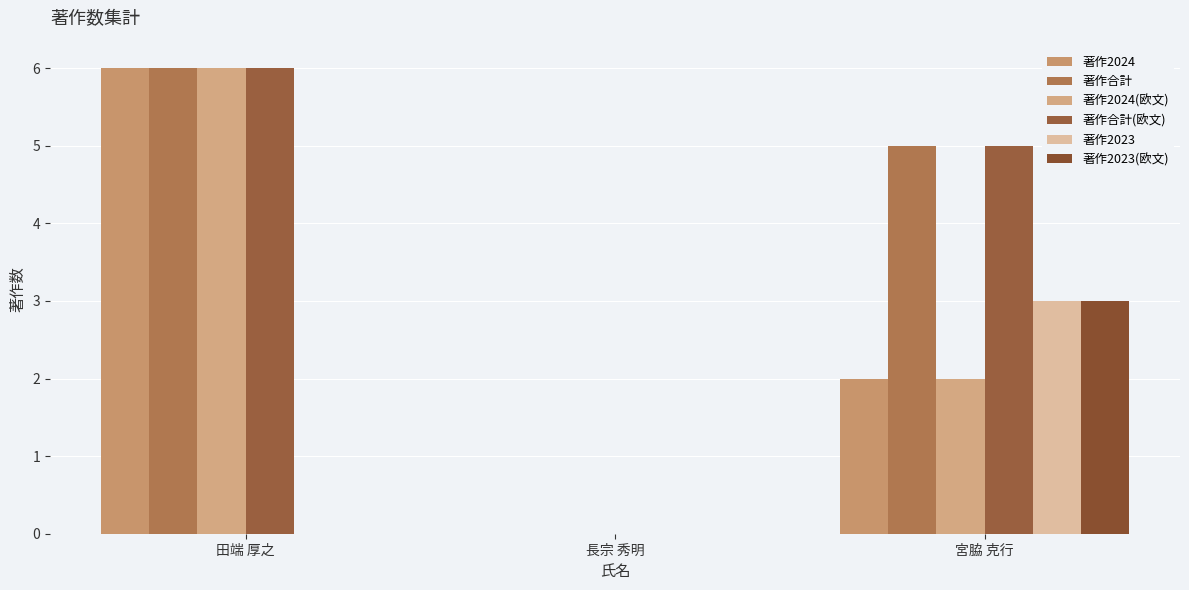

How many data points does each series have?

3